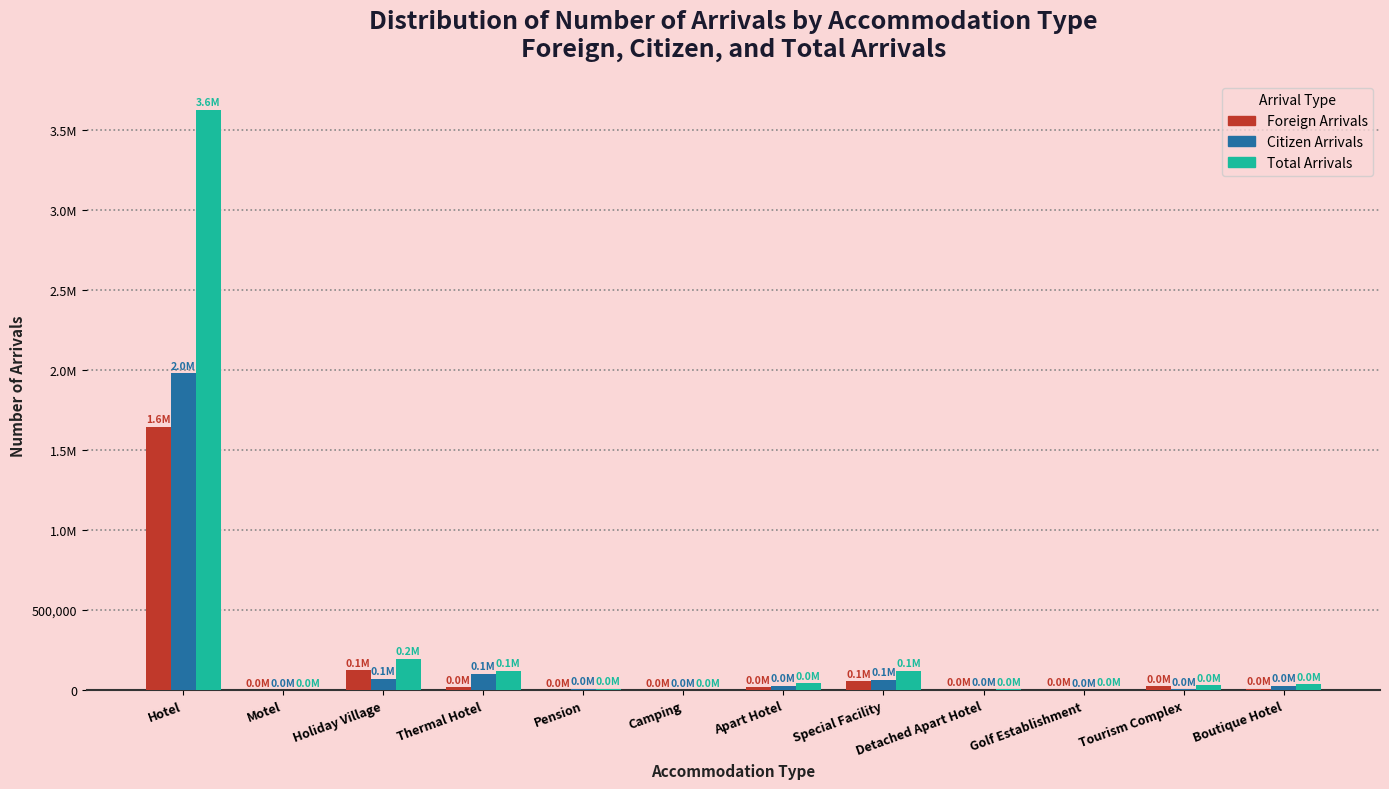

Reading left to right, extract all data points from this chart.

Foreign Arrivals: Hotel=1644531	Motel=17	Holiday Village=125807	Thermal Hotel=17201	Pension=1344	Camping=63	Apart Hotel=18457	Special Facility=55806	Detached Apart Hotel=2069	Golf Establishment=3061	Tourism Complex=23442	Boutique Hotel=9895
Citizen Arrivals: Hotel=1978850	Motel=1136	Holiday Village=71323	Thermal Hotel=103471	Pension=9264	Camping=1304	Apart Hotel=27157	Special Facility=65437	Detached Apart Hotel=2842	Golf Establishment=1449	Tourism Complex=7338	Boutique Hotel=29477
Total Arrivals: Hotel=3623381	Motel=1153	Holiday Village=197130	Thermal Hotel=120672	Pension=10608	Camping=1367	Apart Hotel=45614	Special Facility=121243	Detached Apart Hotel=4911	Golf Establishment=4510	Tourism Complex=30780	Boutique Hotel=39372